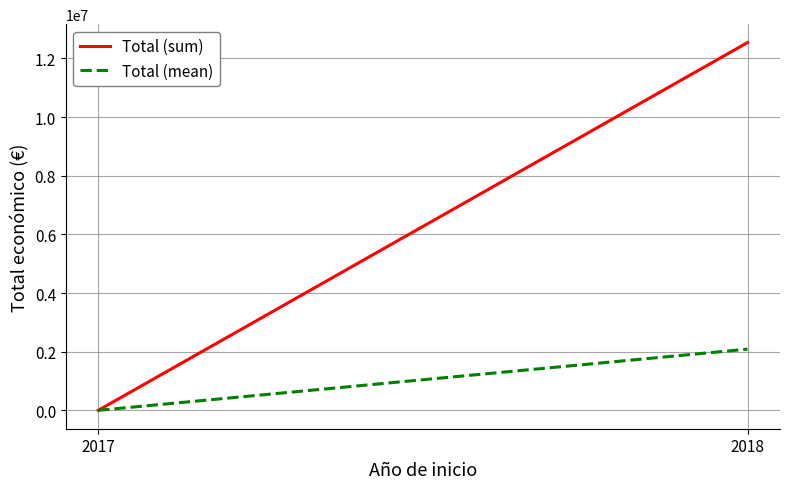

Rank the series by their average value, from highest to lowest.

Total (sum), Total (mean)